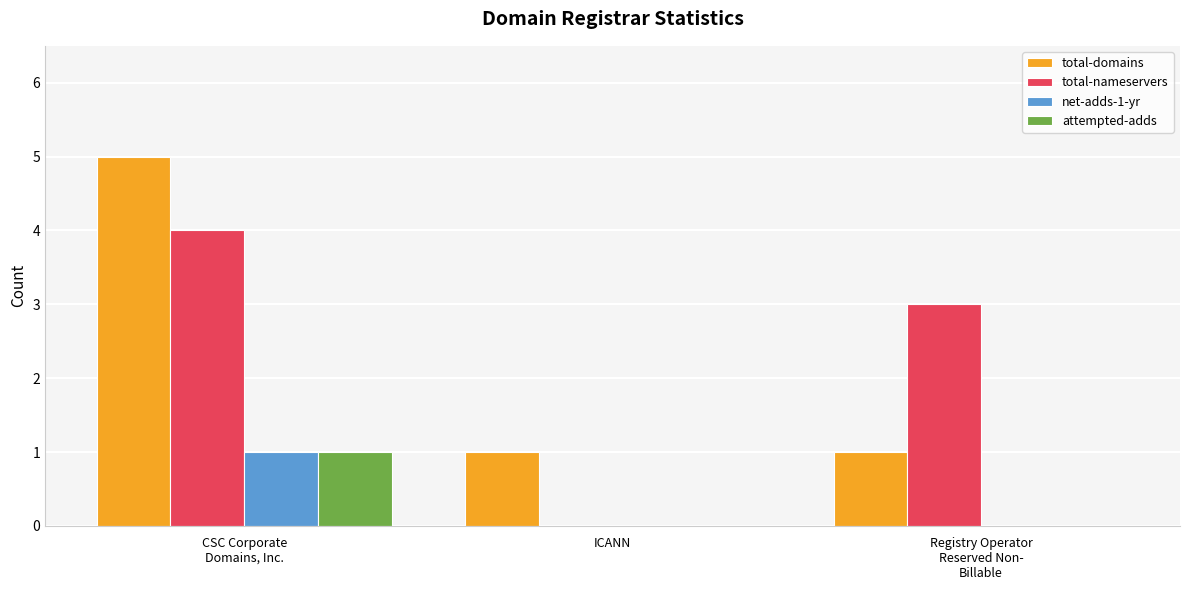

The attempted-adds series shows 0 at ICANN. True or false?

True